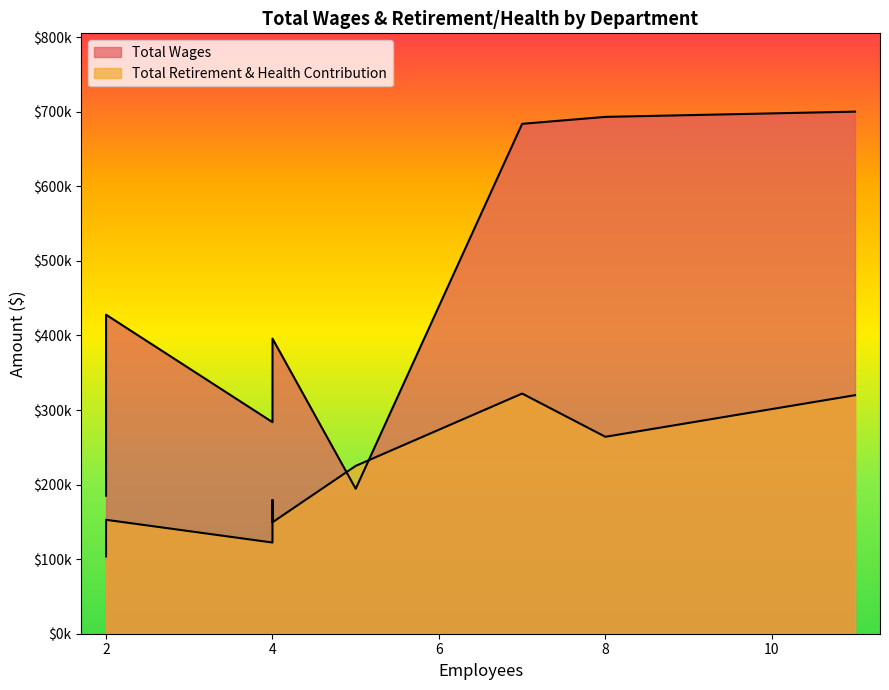

What is the difference between the maximum and minimum values in the Total Wages series?

514988